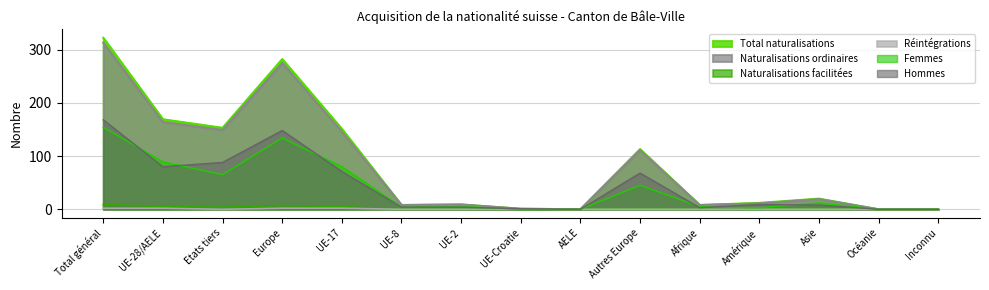

True or false: Total naturalisations has a value of 0 at Océanie.

True